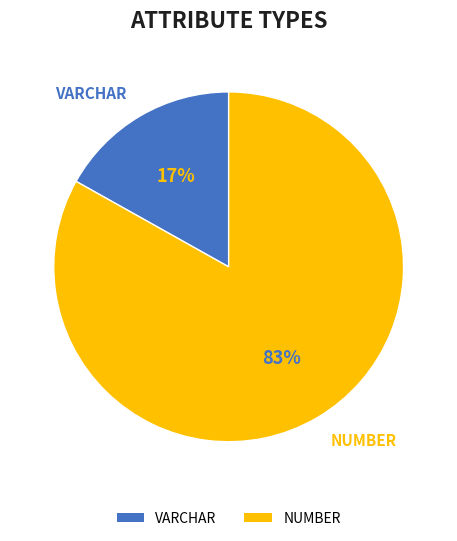

The VARCHAR slice represents 17% of the pie. True or false?

True